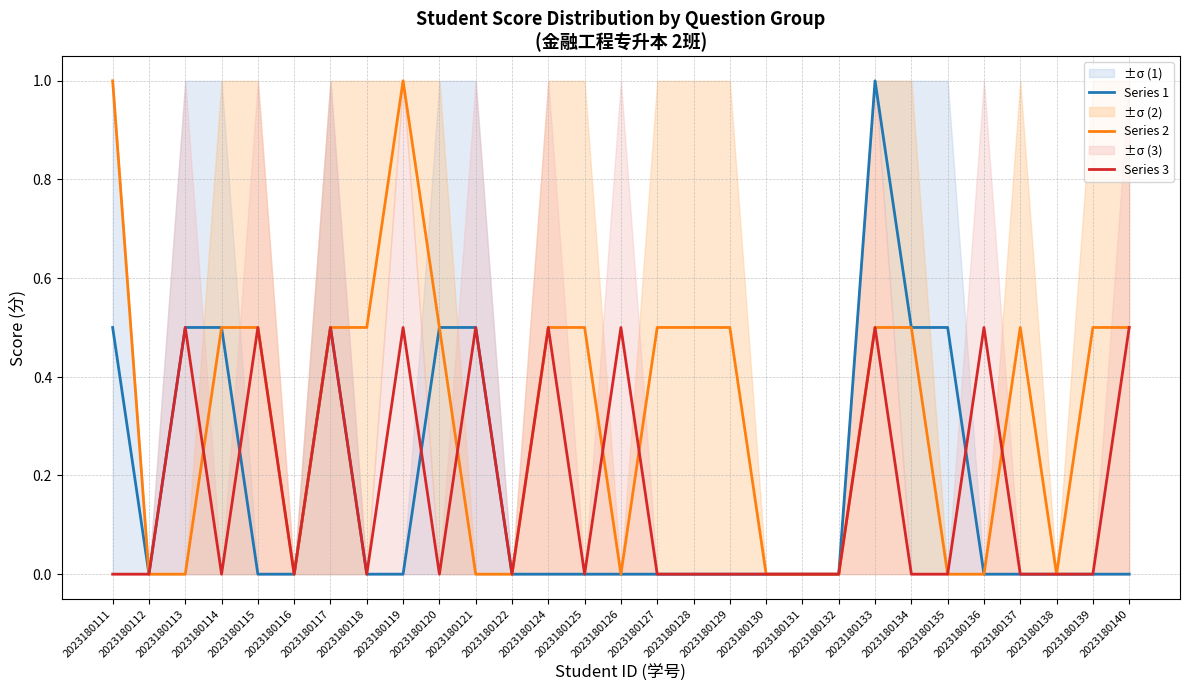

True or false: Series 1 has a value of 0.2 at 2023180121.

False